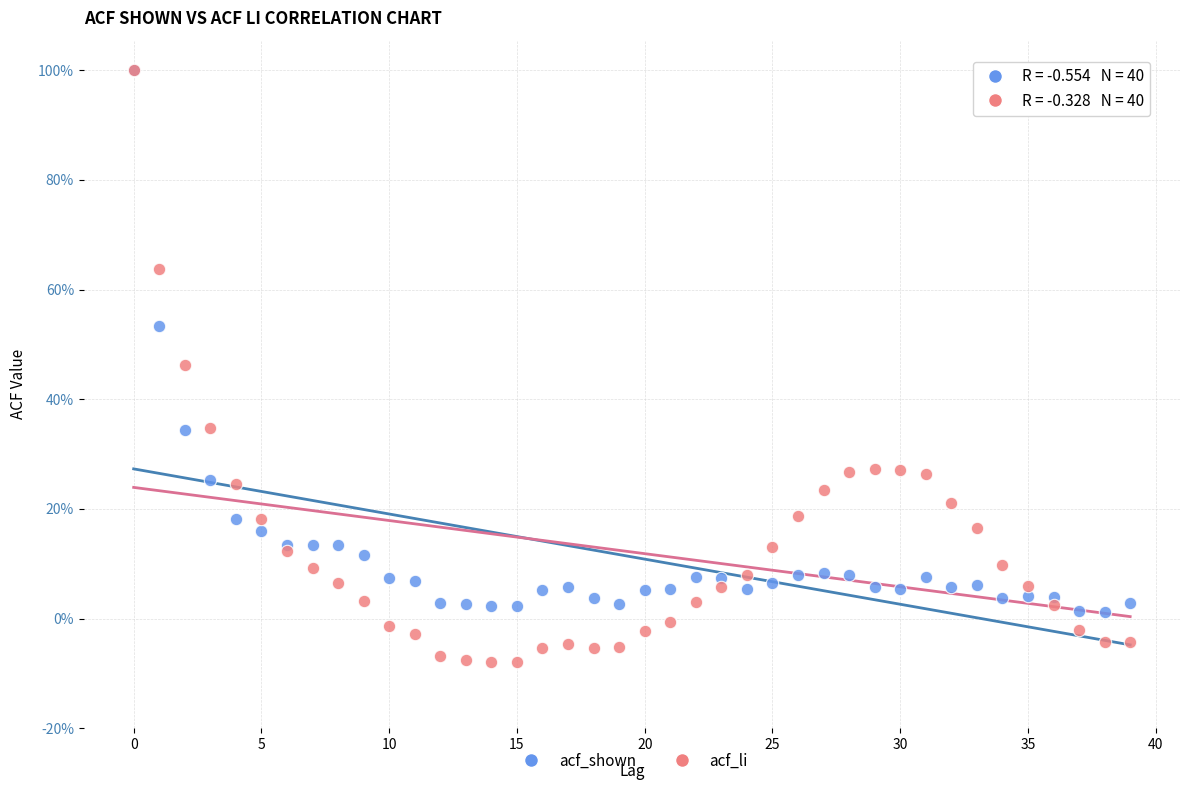

Which series reaches the minimum Y coordinate?

acf_li